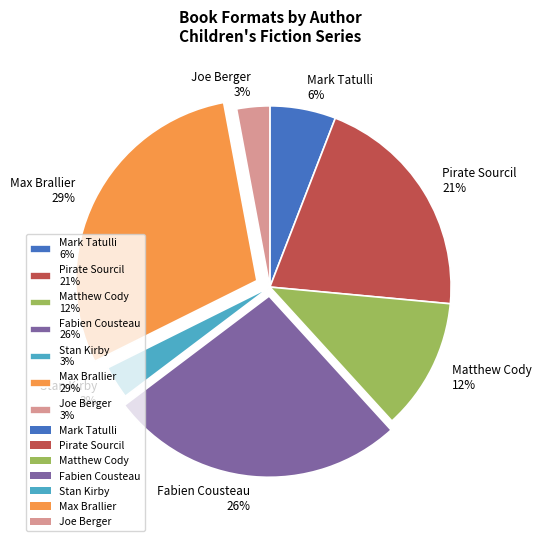

To the nearest percent, what is the combined percentage of Max Brallier 29% and Matthew Cody 12%?

41%